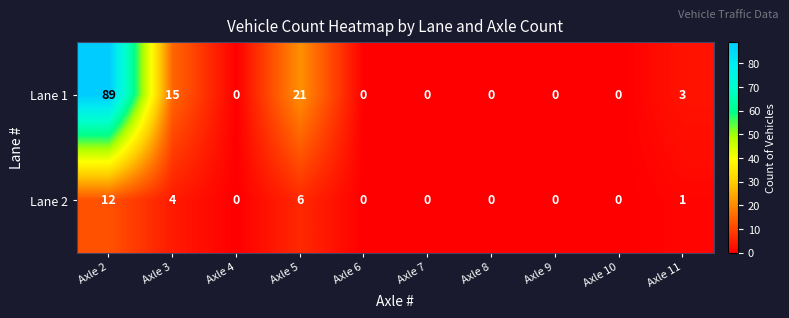

Which series has the largest range (max minus min)?

Lane 1